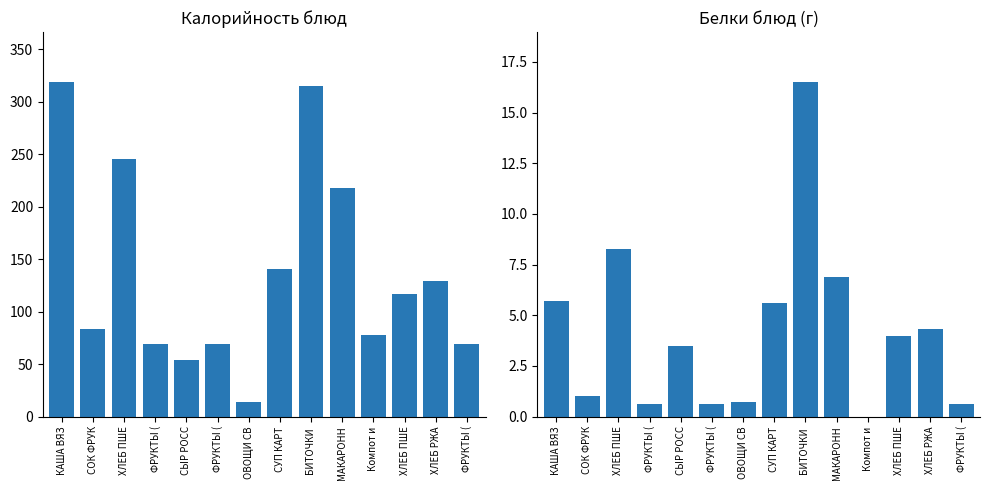

What is the value of the Калорийность bar at the 5th from the left?

54.0